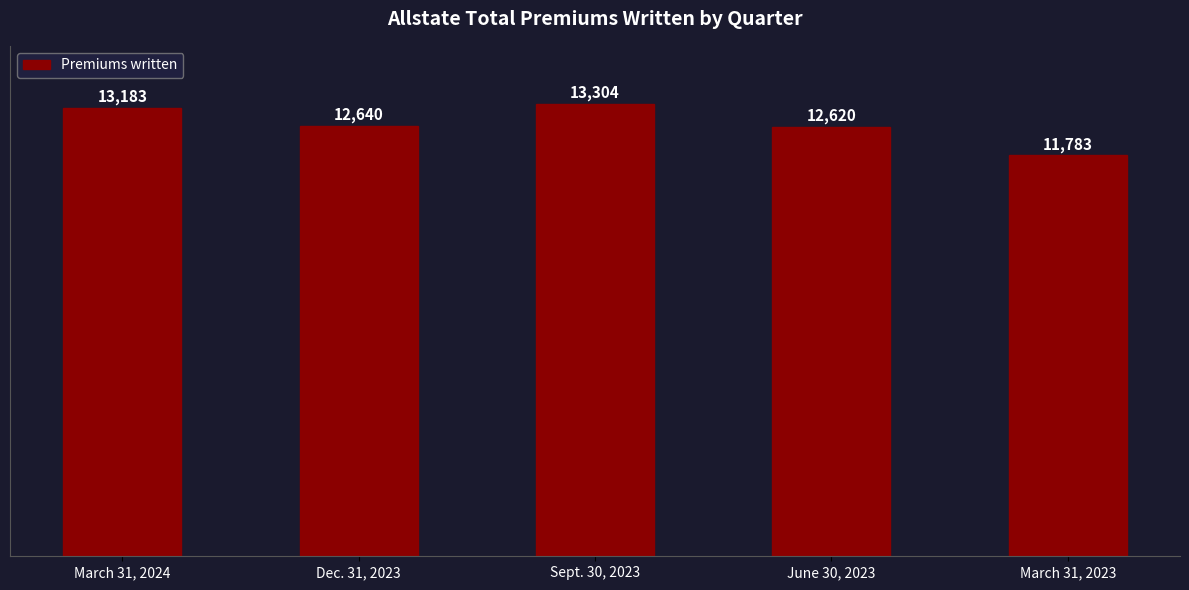

At which label is the value closest to 12543?

June 30, 2023